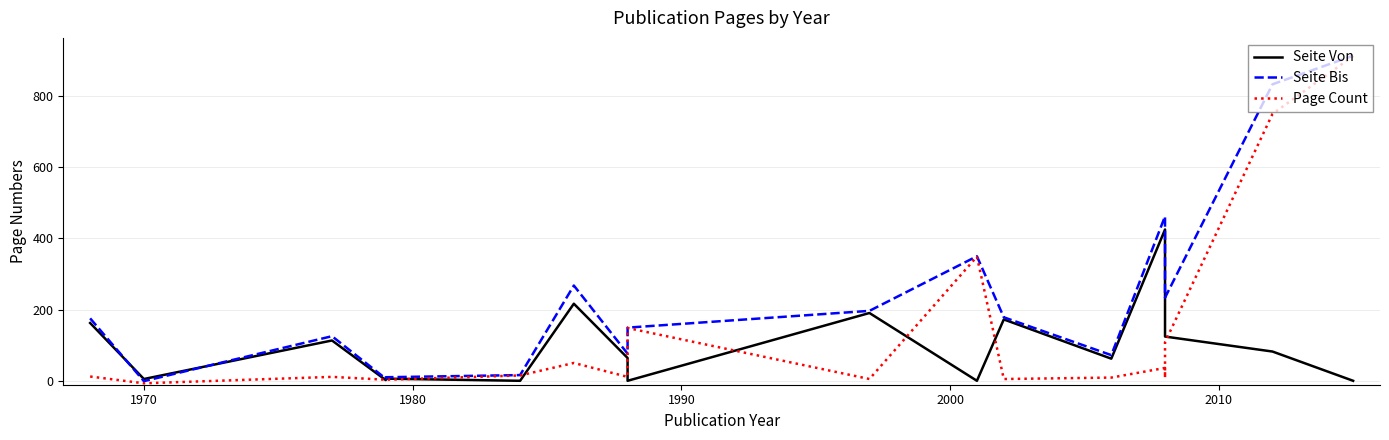

Is this an area chart (filled region under the line)?

No